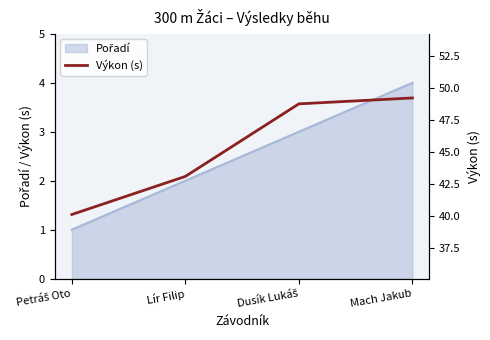

Which label corresponds to the largest value in the chart?

Mach Jakub